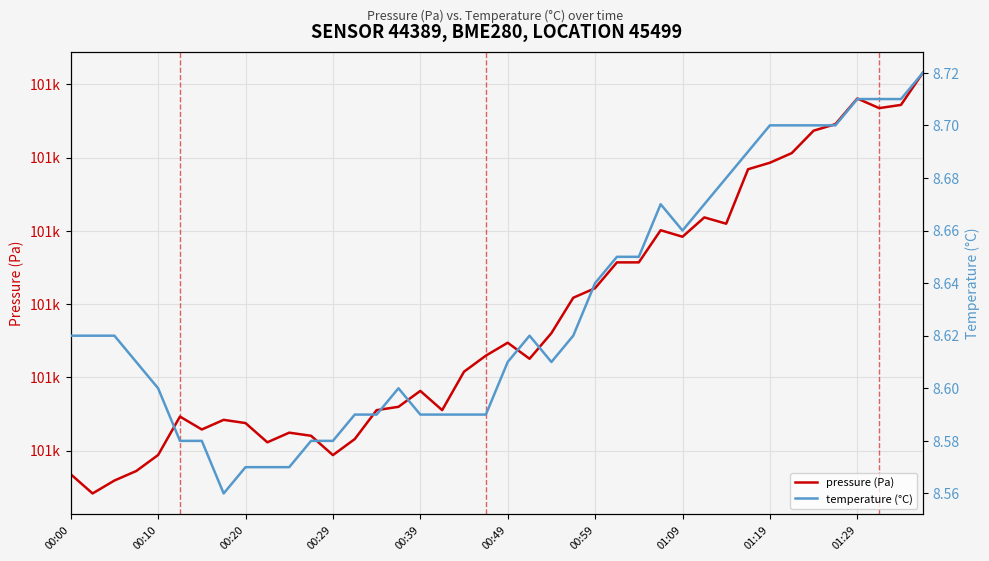

True or false: pressure (Pa) has a value of 61157.5 at 25.

False